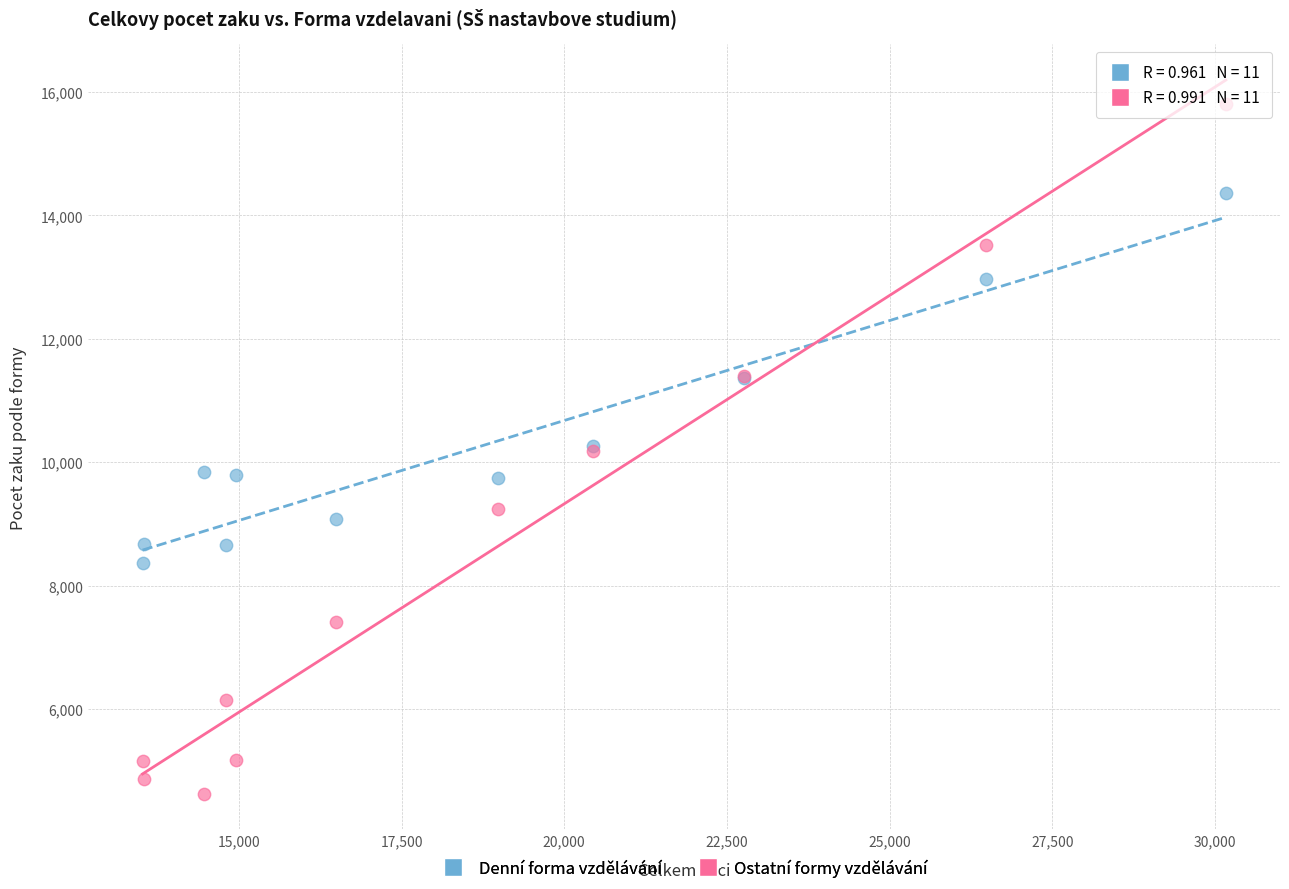

Which series reaches the maximum Y coordinate?

Ostatní formy vzdělávání